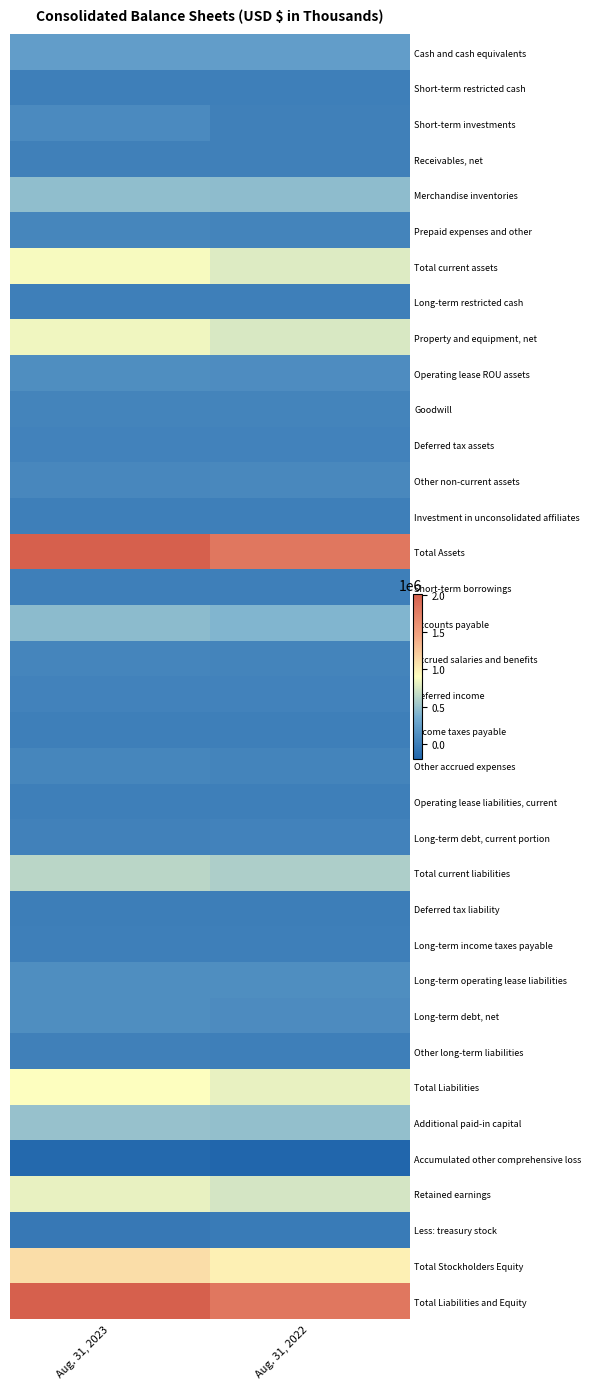

Rank the series at Aug. 31, 2022 from lowest to highest value.

Accumulated other comprehensive loss, Less: treasury stock, Deferred tax liability, Short-term restricted cash, Long-term income taxes payable, Income taxes payable, Operating lease liabilities, current, Other long-term liabilities, Investment in unconsolidated affiliates, Short-term borrowings, Long-term restricted cash, Short-term investments, Receivables, net, Deferred tax assets, Deferred income, Long-term debt, current portion, Other accrued expenses, Goodwill, Prepaid expenses and other, Accrued salaries and benefits, Other non-current assets, Long-term debt, net, Operating lease ROU assets, Long-term operating lease liabilities, Cash and cash equivalents, Accounts payable, Merchandise inventories, Additional paid-in capital, Total current liabilities, Retained earnings, Property and equipment, net, Total current assets, Total Liabilities, Total Stockholders Equity, Total Assets, Total Liabilities and Equity